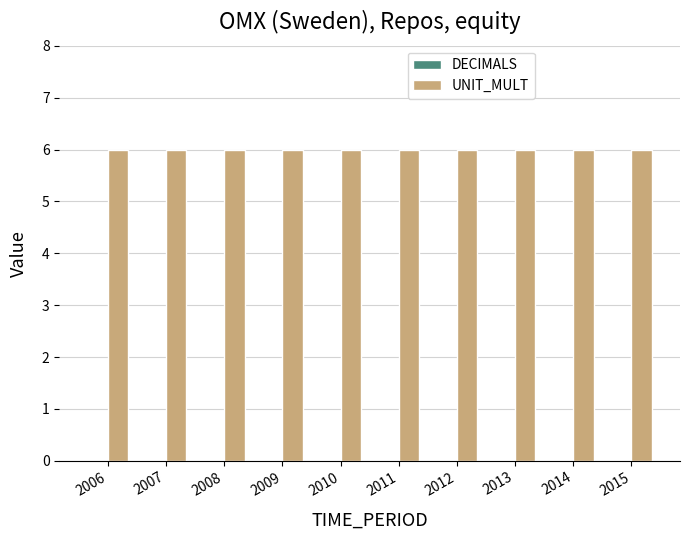

Between 2012 and 2013, which is larger?

2012